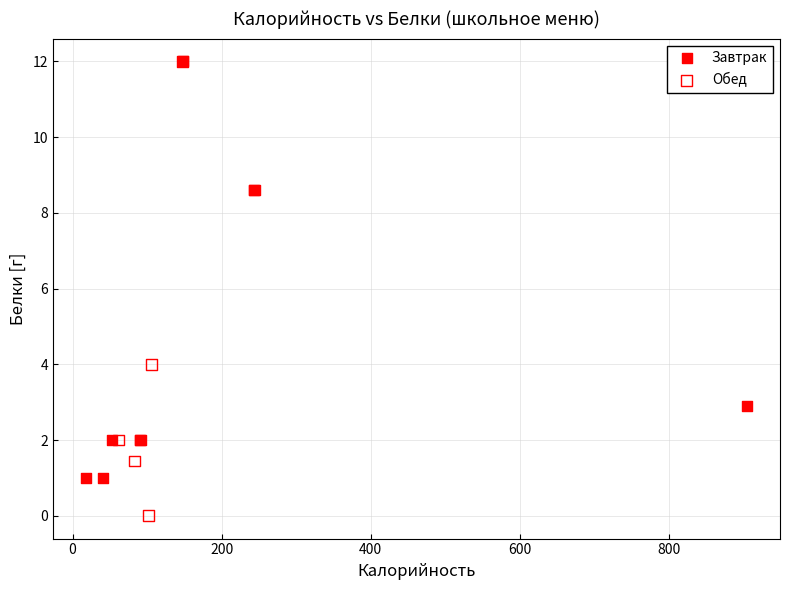

Which series has the largest Y range (max minus min)?

Обед